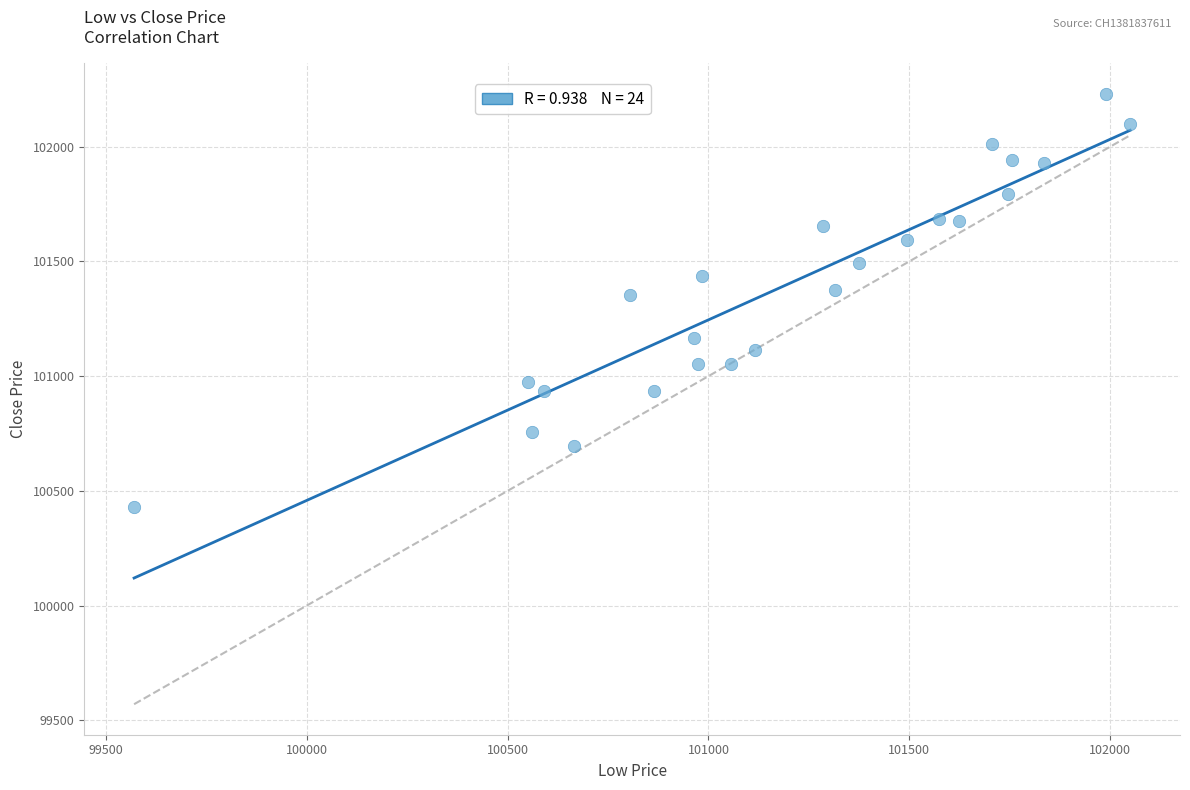

What is the range of X values (max minus min)?

2480